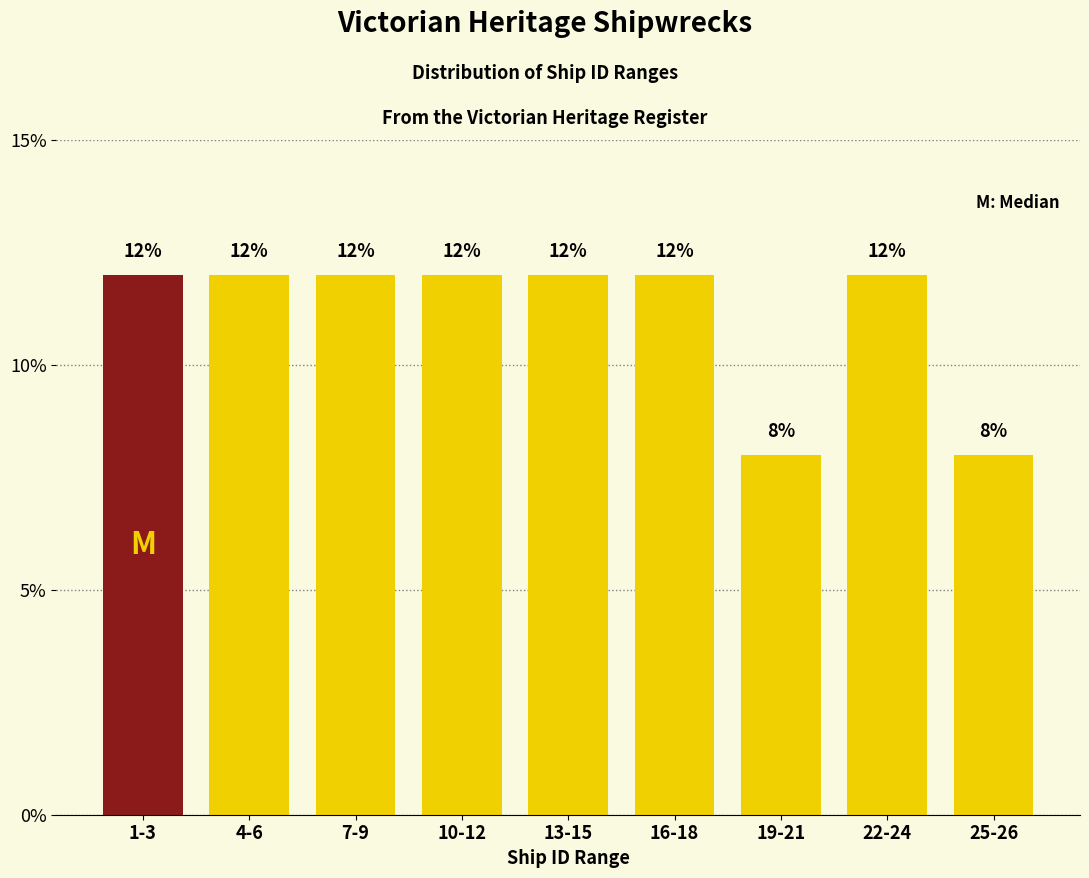

Reading right to left, list all the values displayed in this chart.

8	12	8	12	12	12	12	12	12